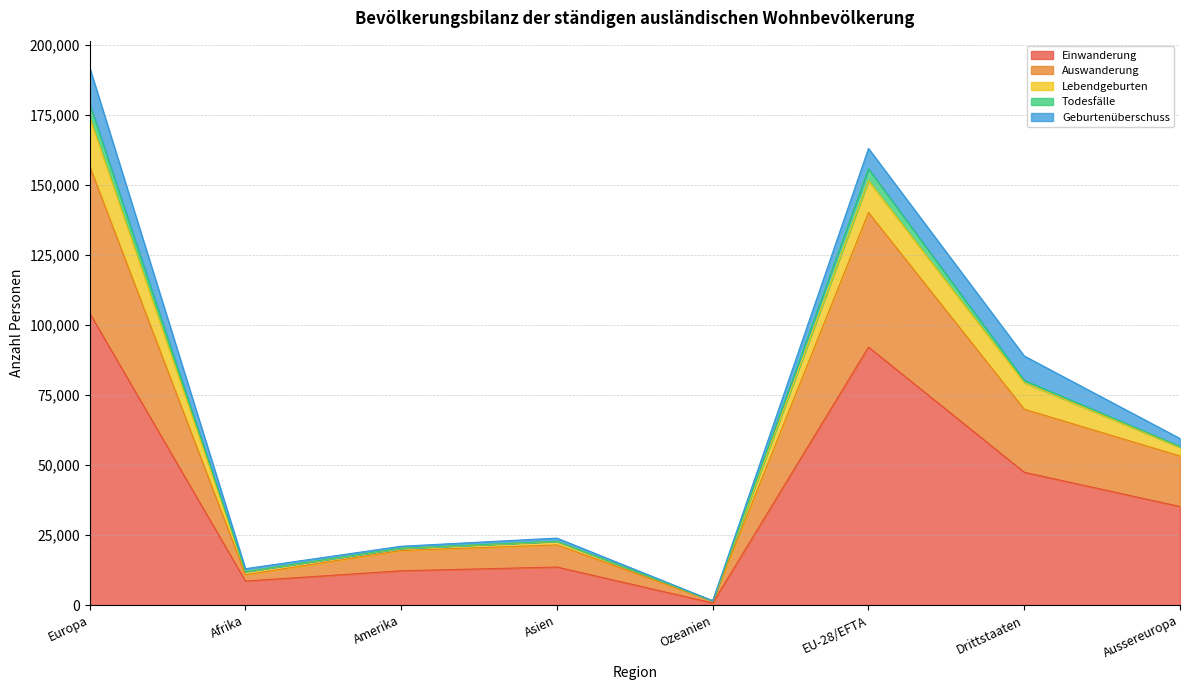

True or false: Lebendgeburten and Geburtenüberschuss cross at least once.

False